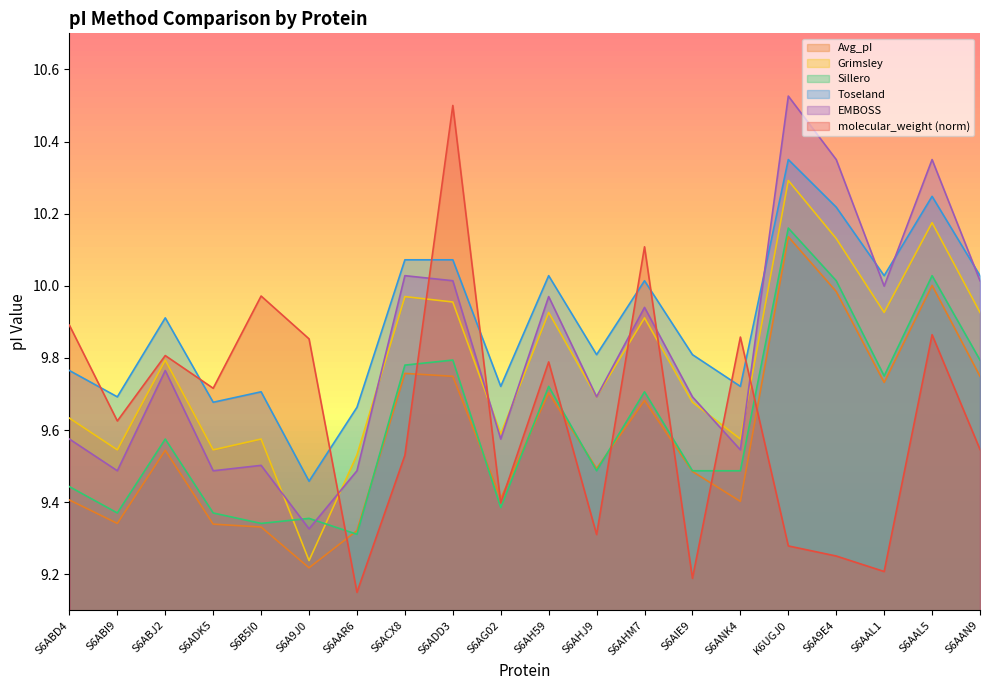

What are all the series names shown in the legend?

Avg_pI, Grimsley, Sillero, Toseland, EMBOSS, molecular_weight (norm)